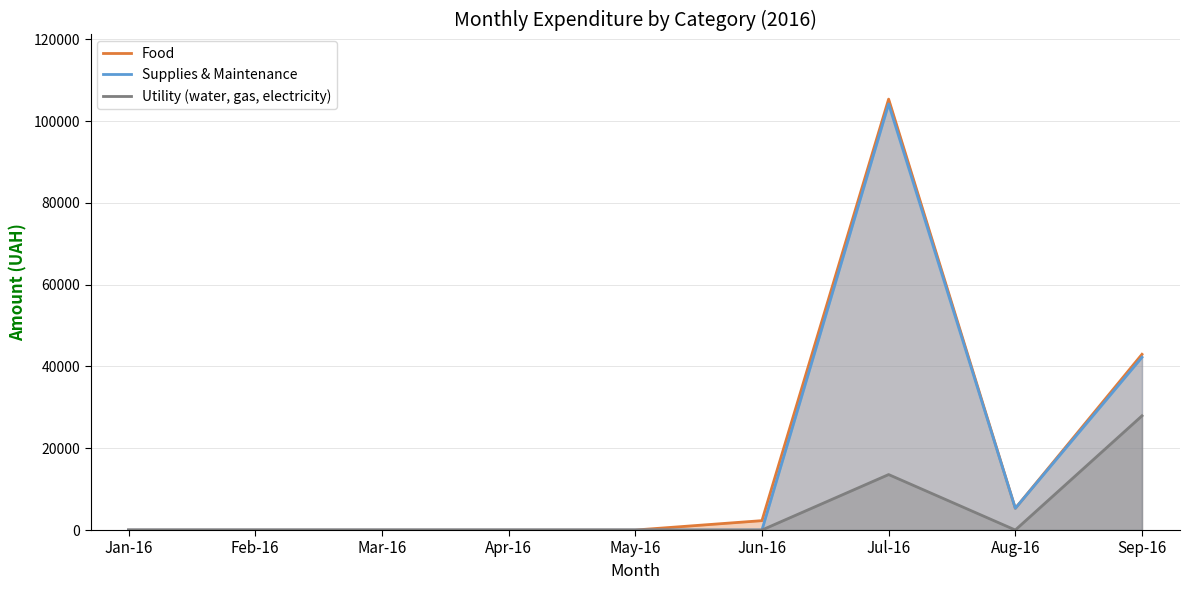

At which category does the chart reach its minimum across all series?

Jan-16